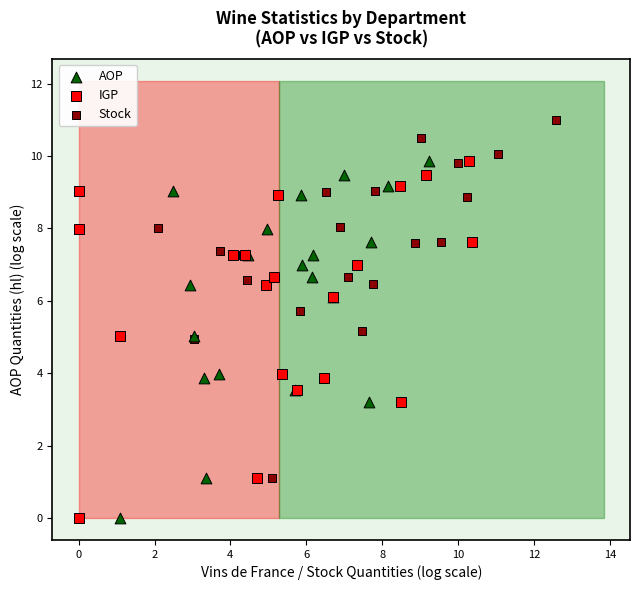

Which series reaches the maximum Y coordinate?

Stock